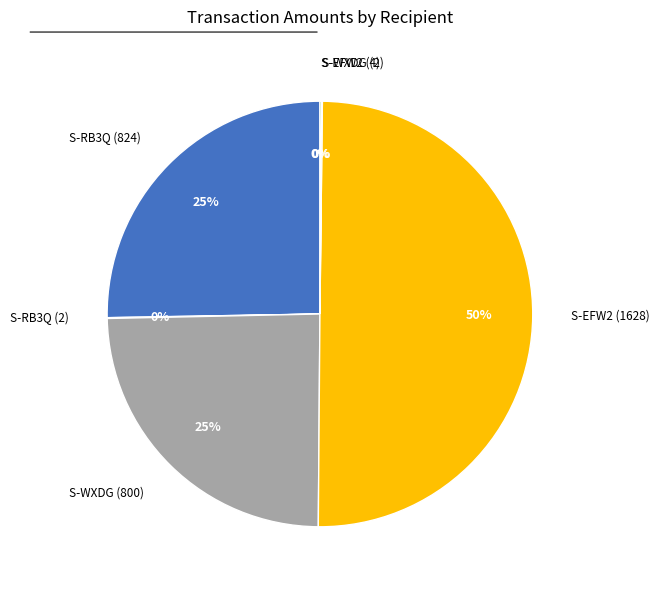

To the nearest percent, what is the difference between the largest and smallest slice percentages?

50%